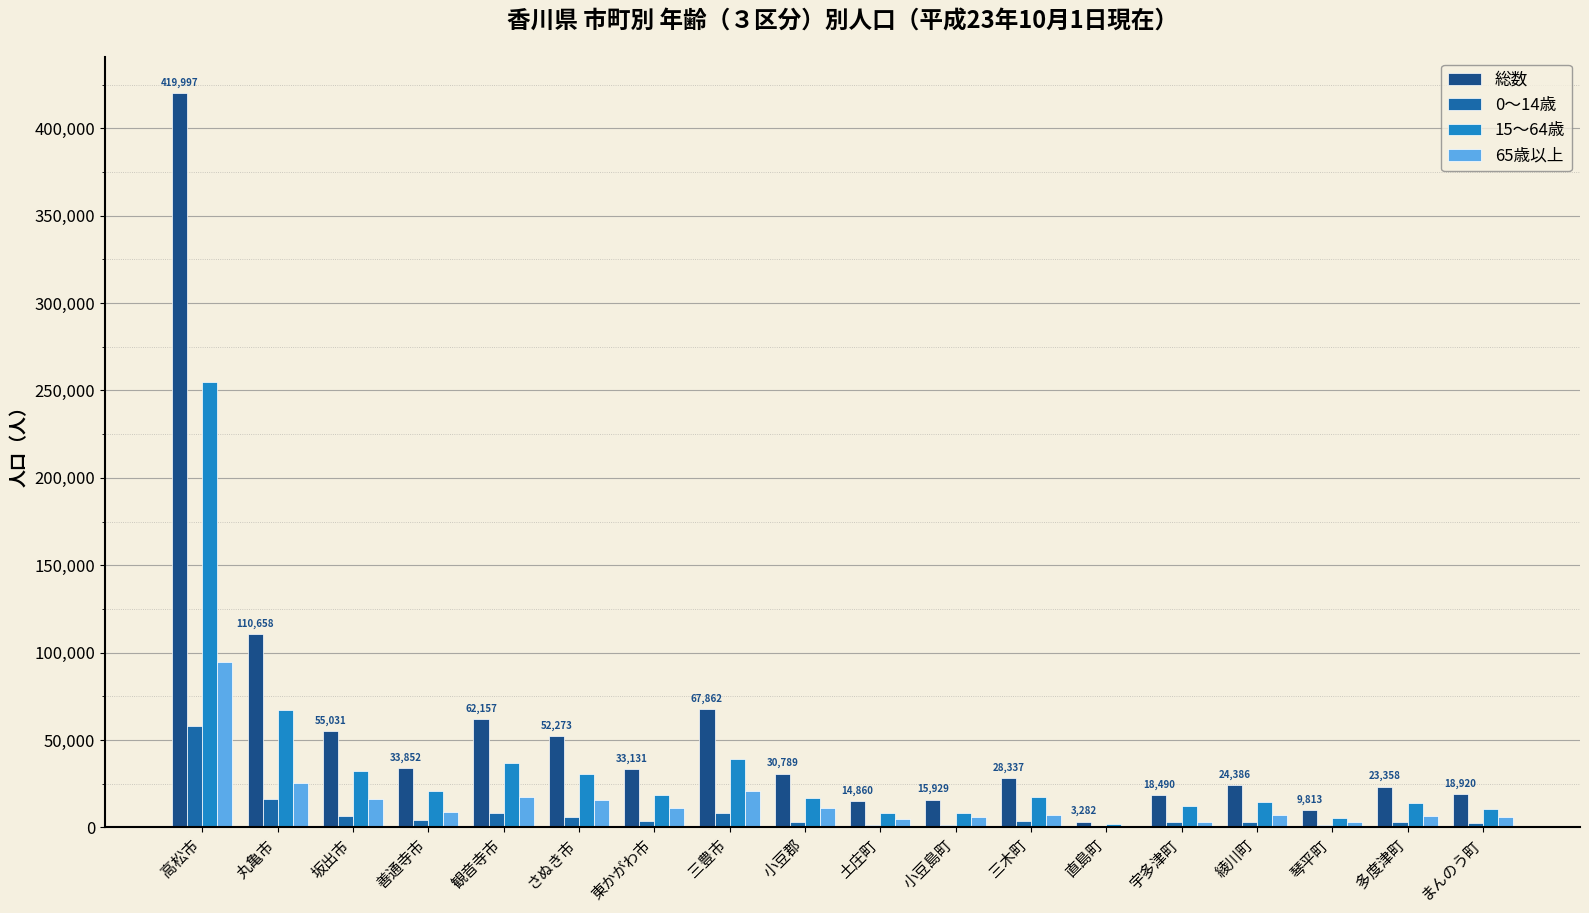

What is the sum of all 15～64歳 values?

608661